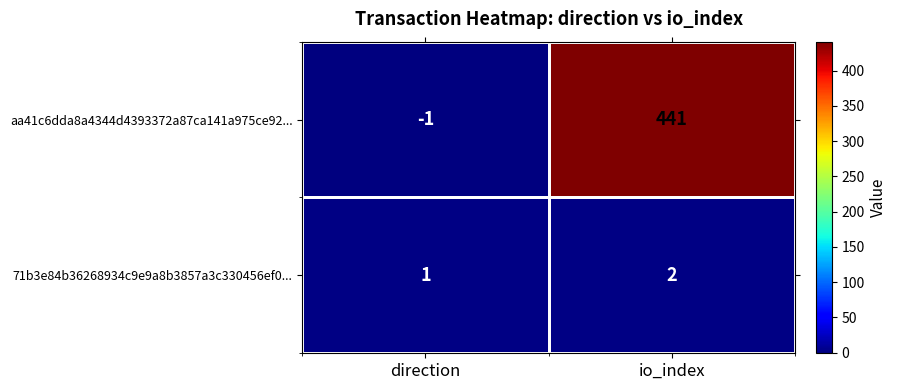

What is the difference between the maximum and minimum values in the aa41c6dda8a4344d4393372a87ca141a975ce92... series?

442